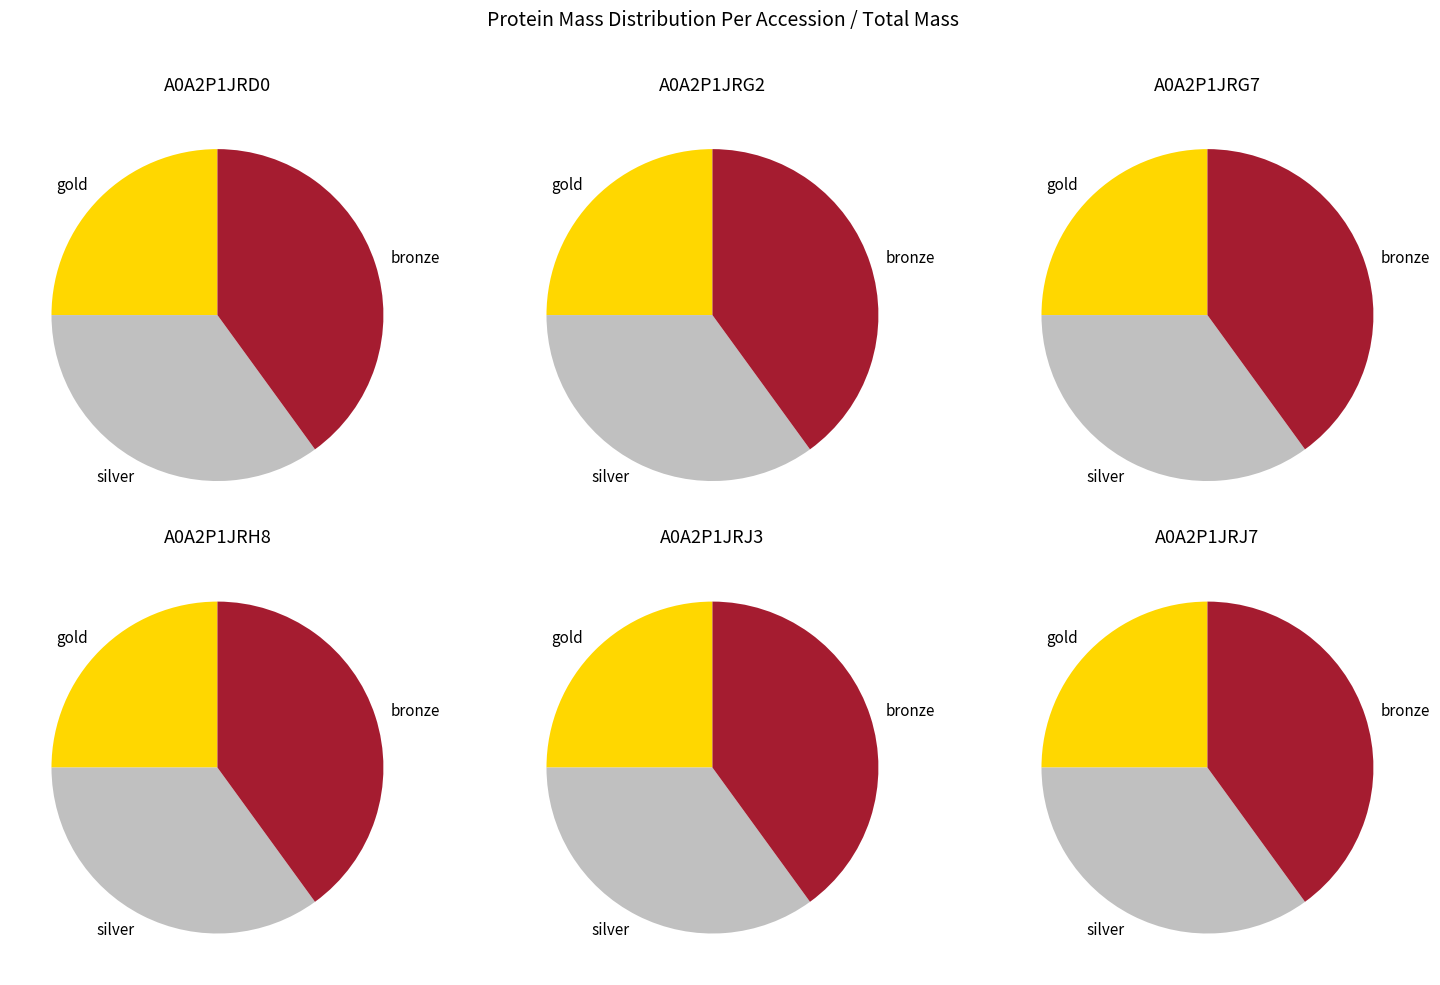

Is there a majority slice in this chart?

No